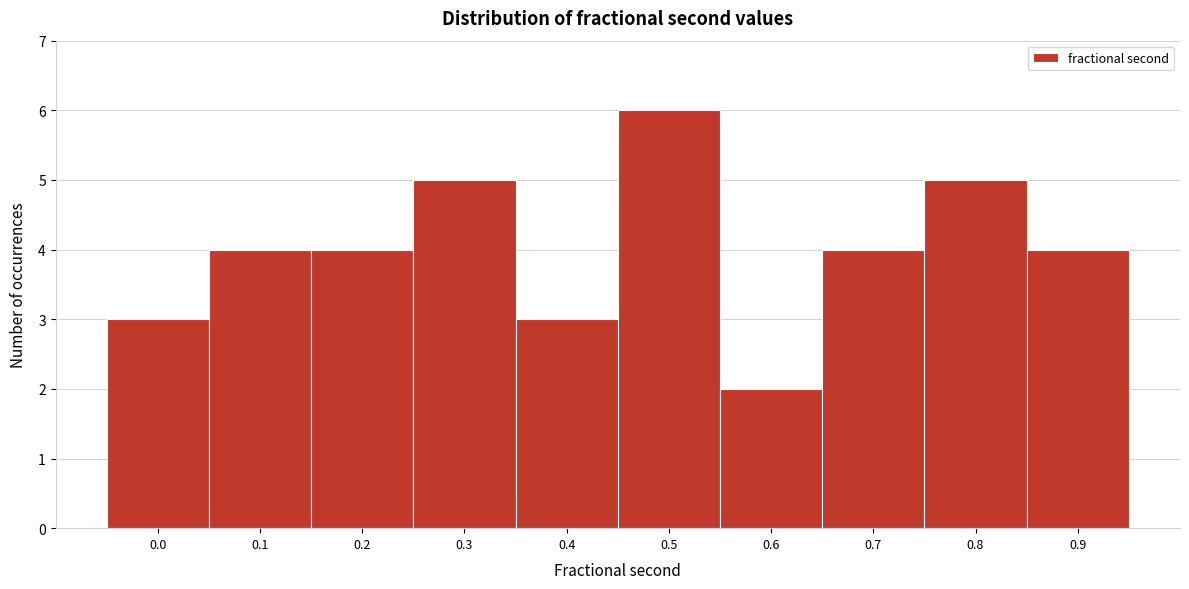

Reading right to left, transcribe all the data shown in this chart.

4	5	4	2	6	3	5	4	4	3